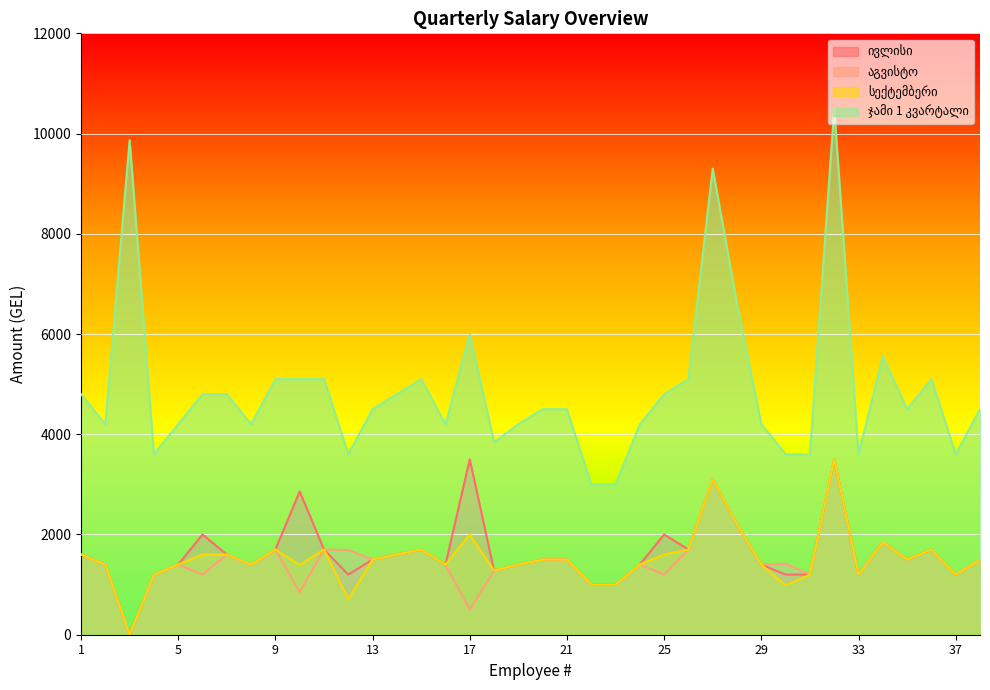

Is the value of აგვისტო at 14 greater than the value of ჯამი 1 კვარტალი at 5?

No